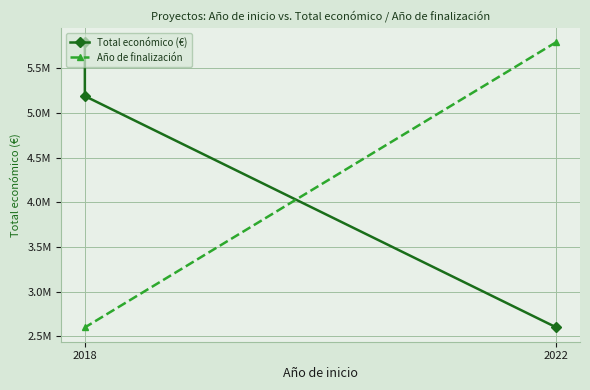

Does the chart display data point markers on the line(s)?

Yes